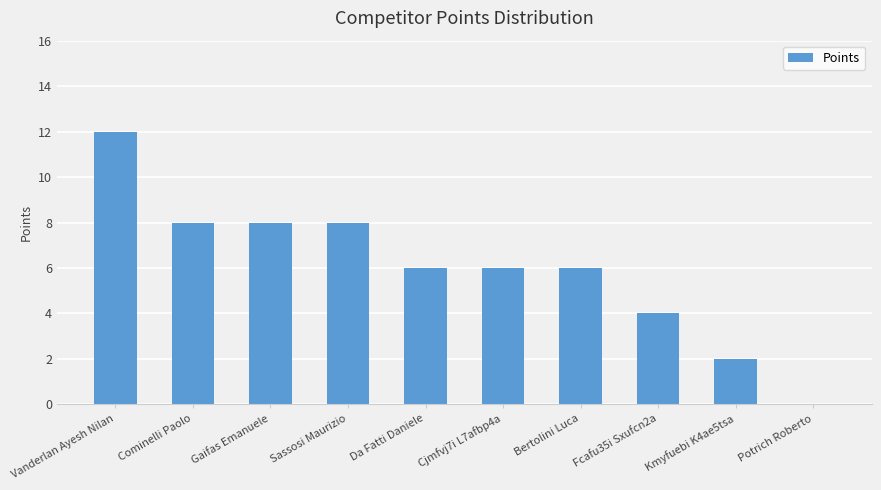

What is the ratio of the value at Vanderlan Ayesh Nilan to the value at Gaifas Emanuele?

1.5